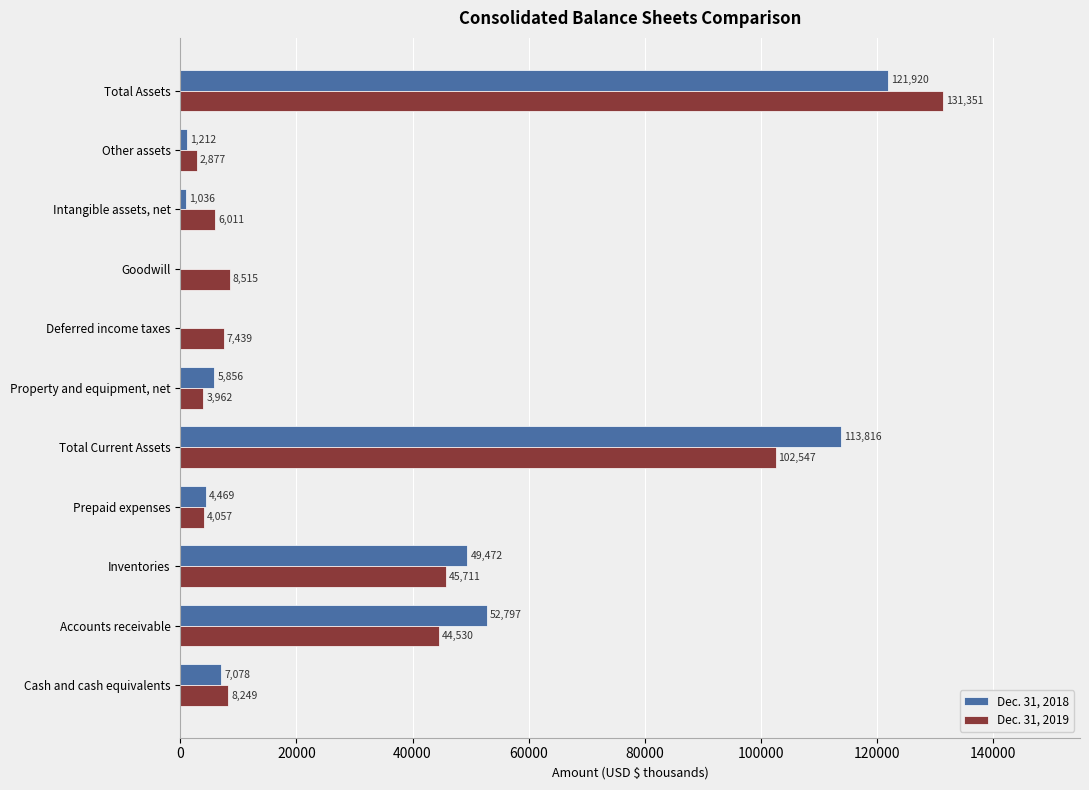

What value does the Dec. 31, 2018 series have at Intangible assets, net?

1036